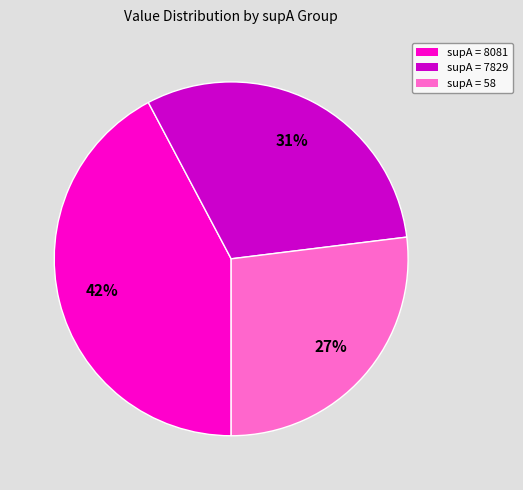

To the nearest percent, what is the difference between the largest and smallest slice percentages?

15%